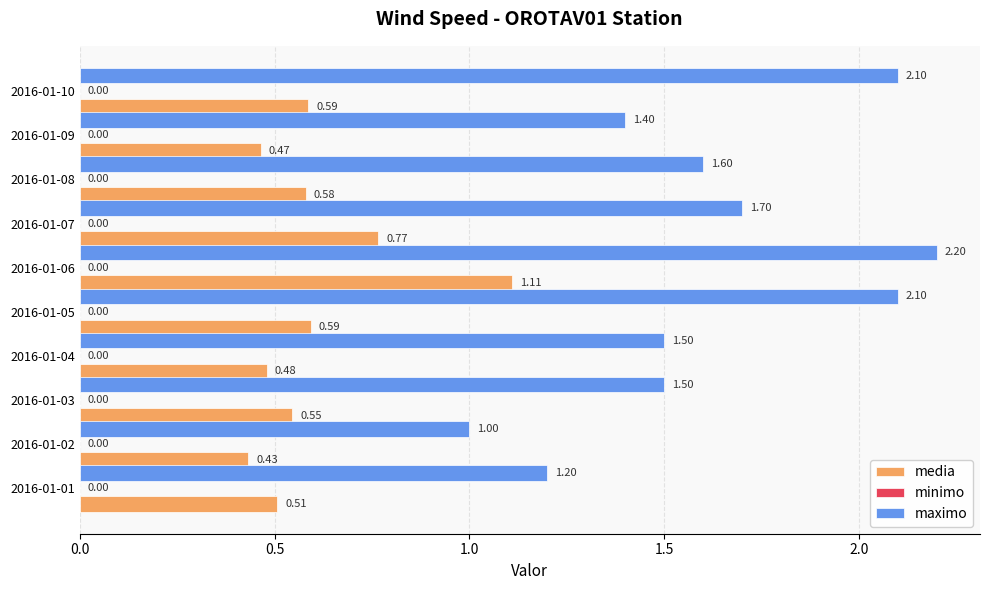

What is the sum of all maximo values?

16.3